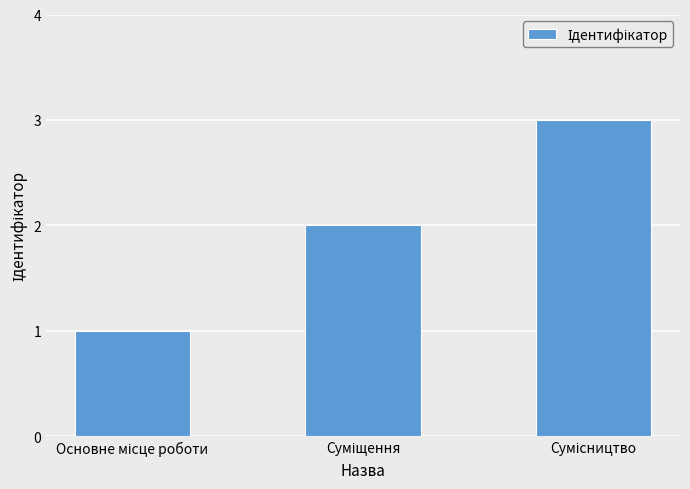

What is the greatest value displayed?

3